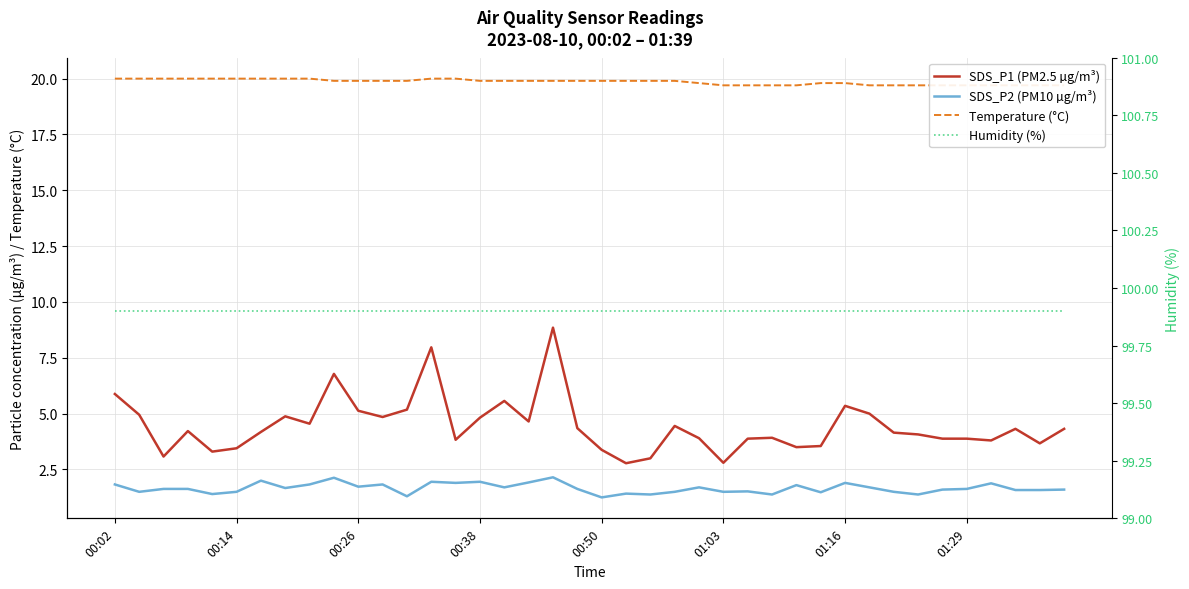

What is the value of the Temperature (°C) point at the 12th from the left?

19.9